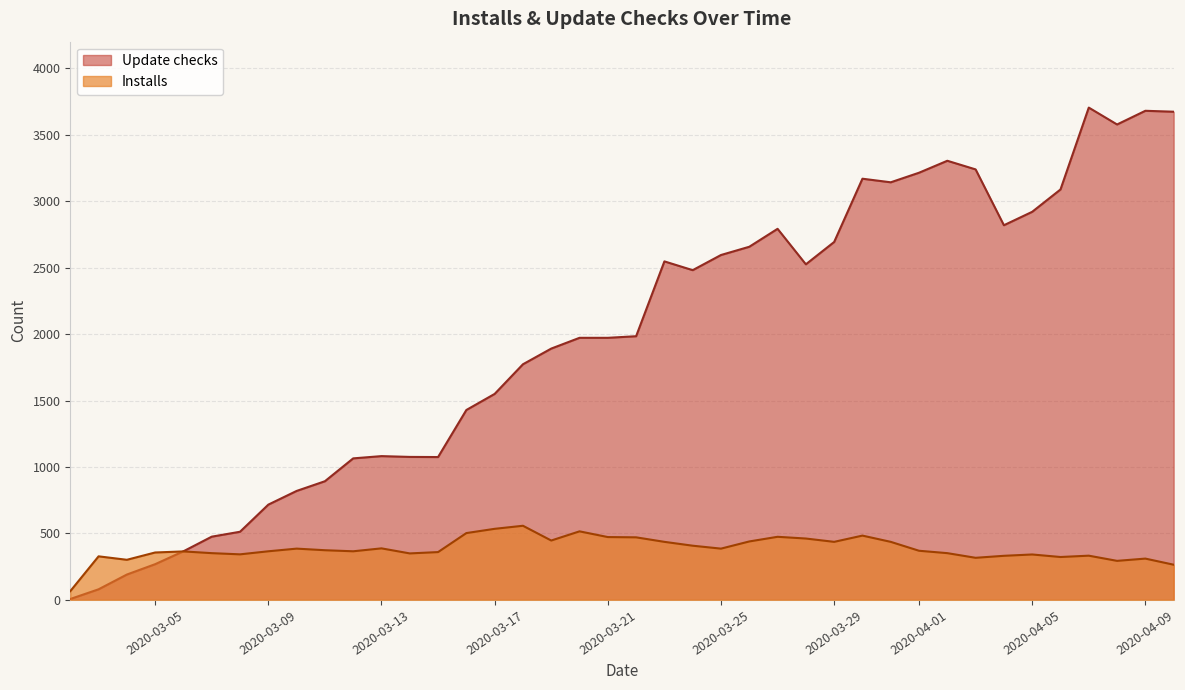

What is the highest value of the Installs series?

558